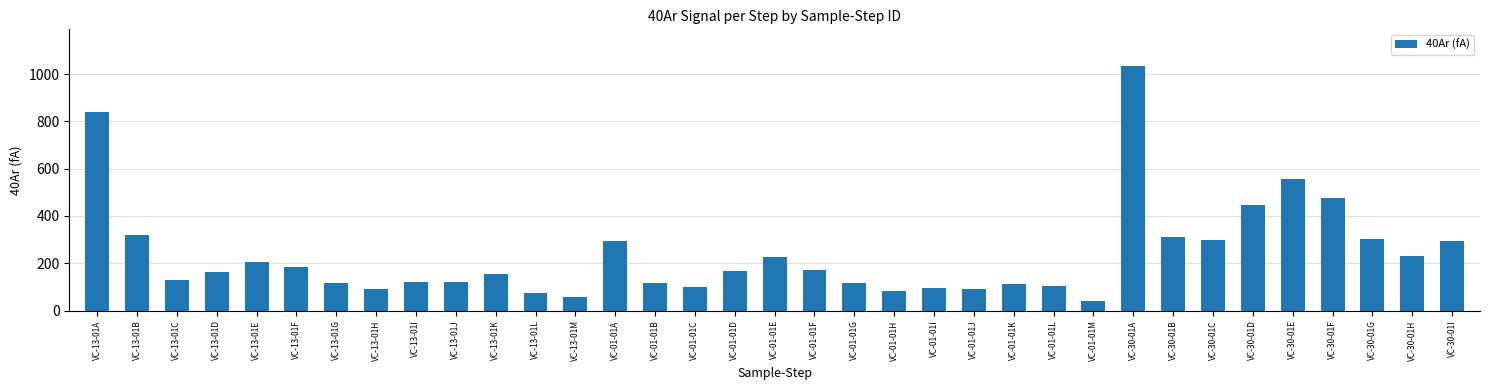

Approximately how many times larger is the value at VC-13-01M compared to VC-01-01K?

0.5